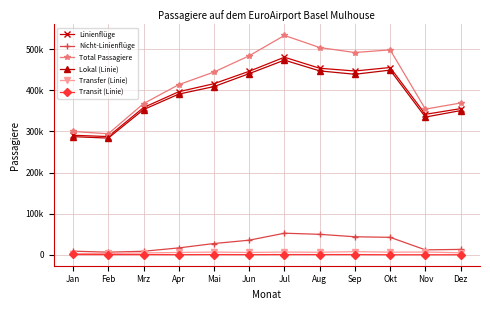

What are all the series names shown in the legend?

Linienflüge, Nicht-Linienflüge, Total Passagiere, Lokal (Linie), Transfer (Linie), Transit (Linie)